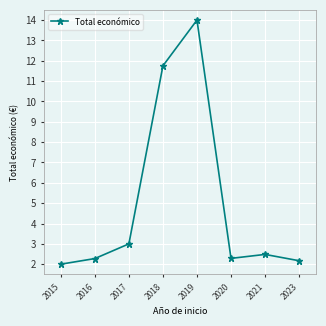

Does the chart display data point markers on the line(s)?

Yes